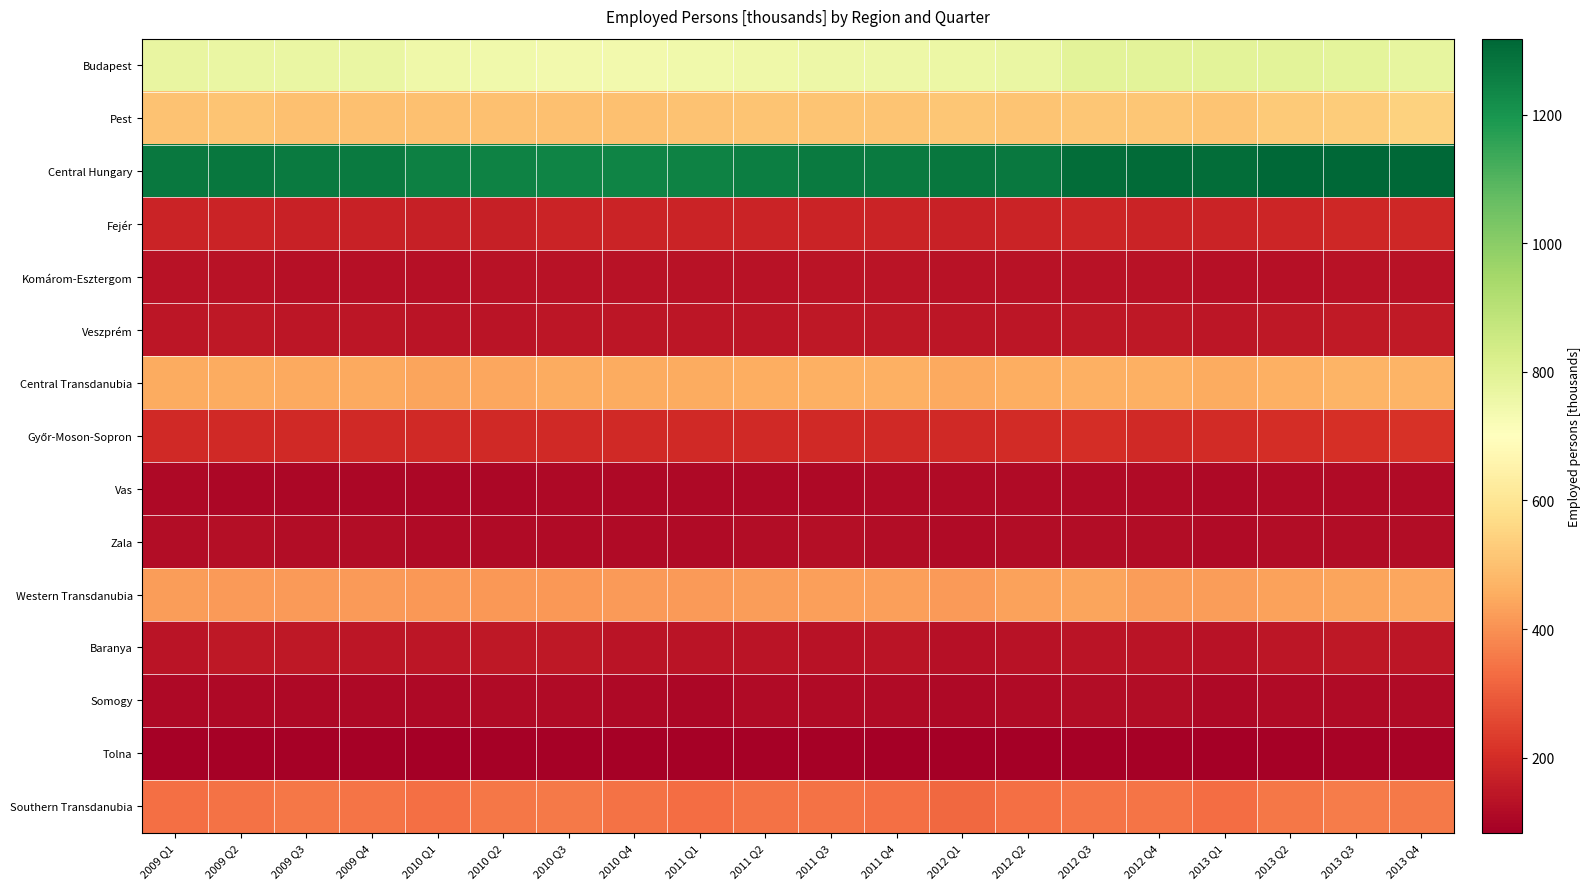

Between 2010 Q3 and 2012 Q2, which is larger?

2012 Q2